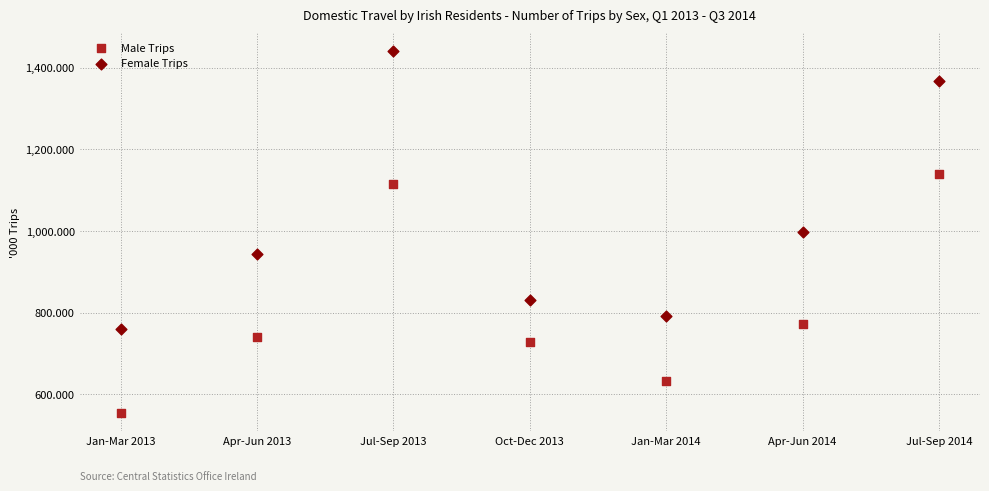

In the Male Trips series, what Y value is closest to 846?

771.6